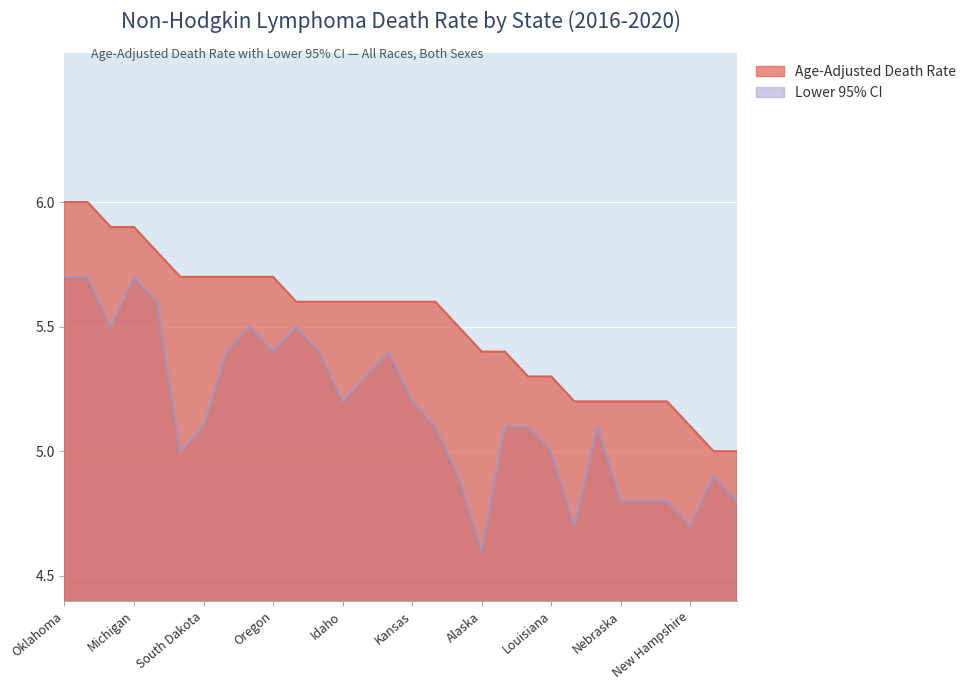

The value of Age-Adjusted Death Rate at Rhode Island is 5.2. True or false?

True